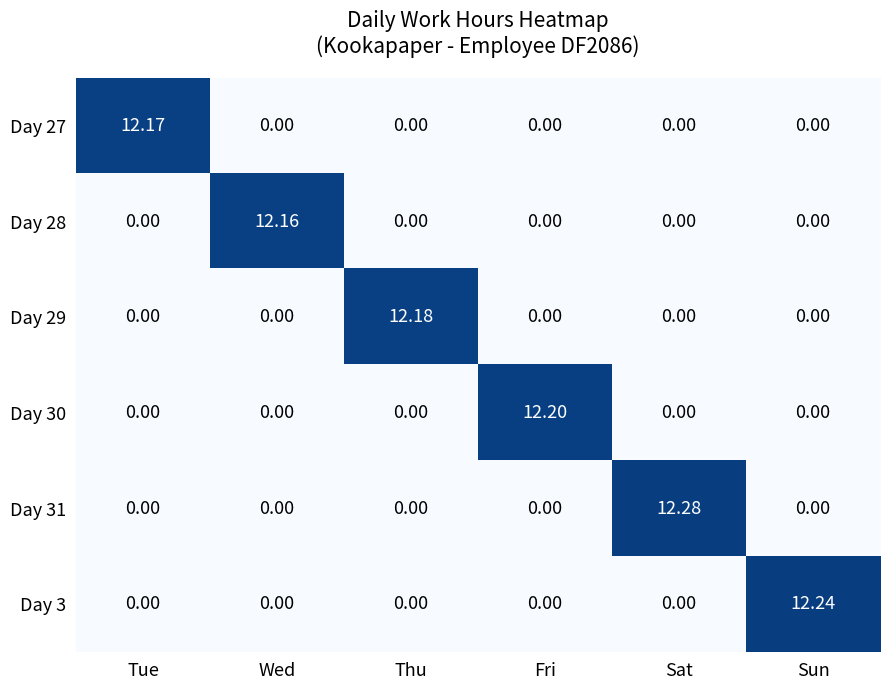

What is the difference between the highest and lowest values at Fri?

12.2